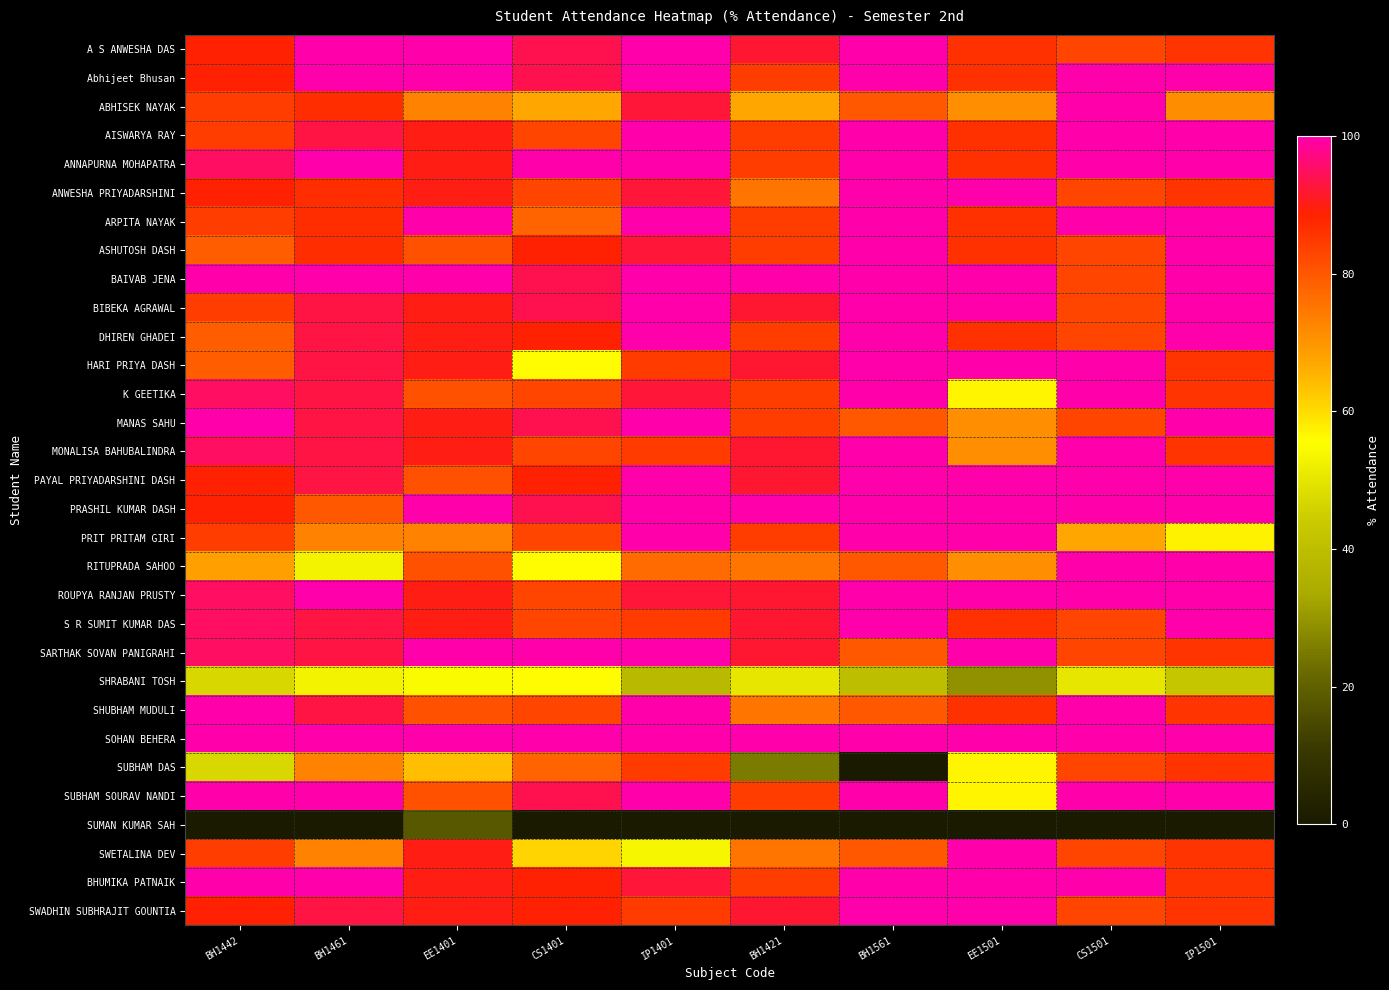

At which category is the sum across all series the highest?

IP1401